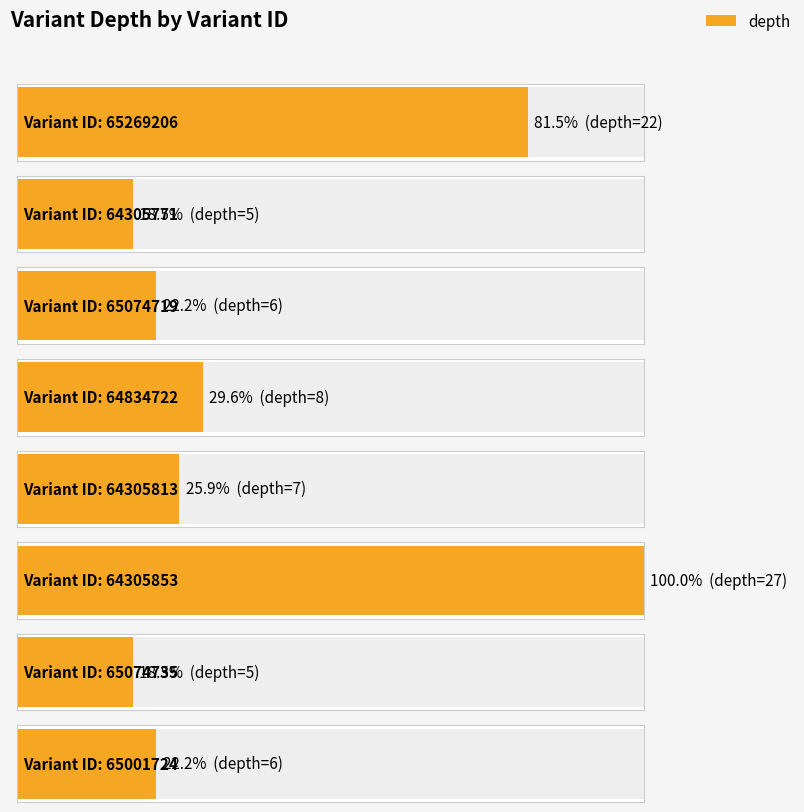

At which category does the chart reach its peak across all series?

64305853